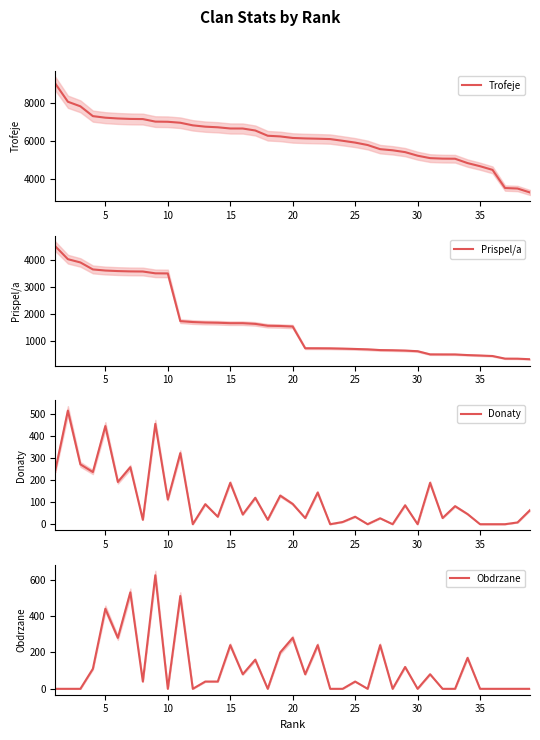

What is the value of the Obdrzane point at the 25th from the left?

40